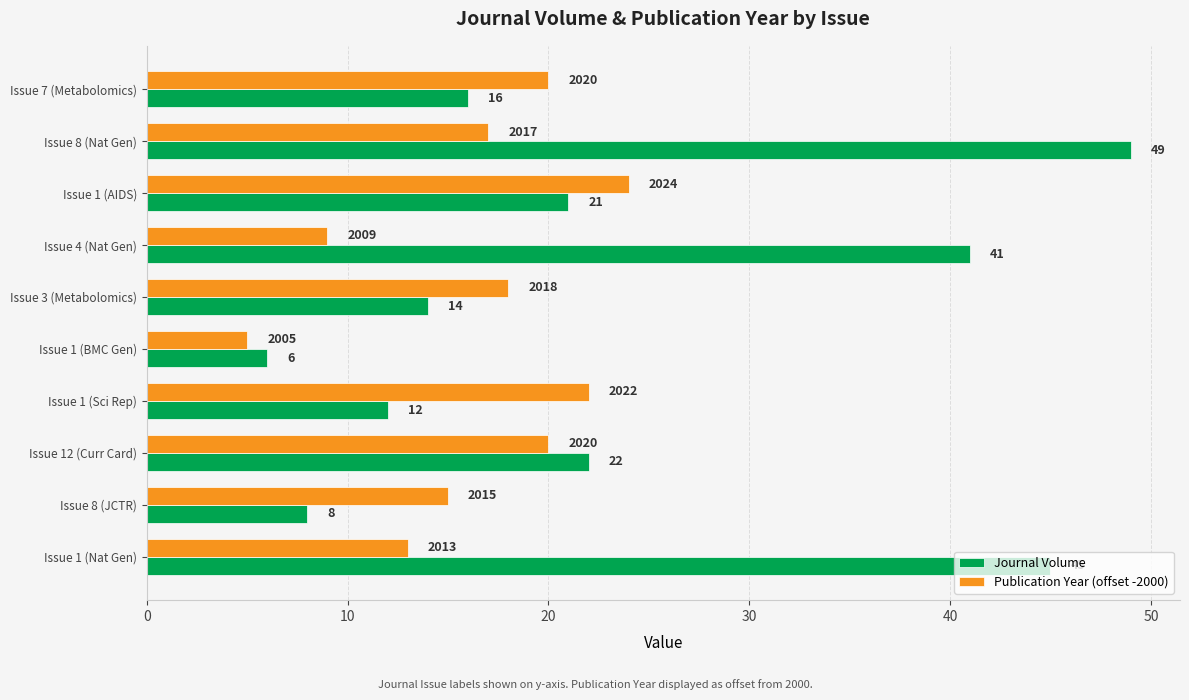

List the series in order of their overall mean, lowest first.

Publication Year (offset -2000), Journal Volume